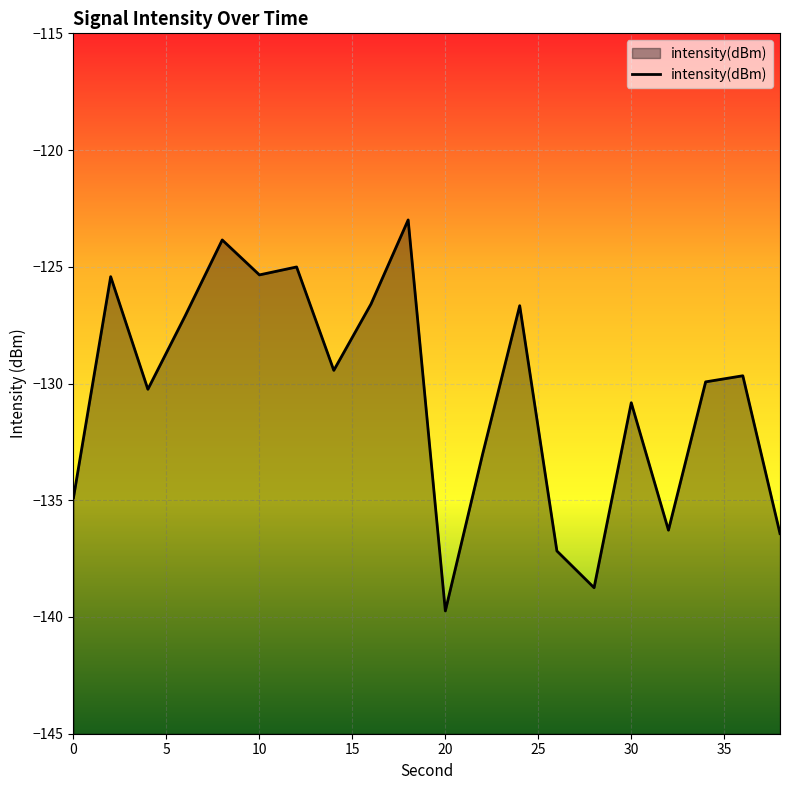

What is the difference between the maximum and minimum values?

16.7